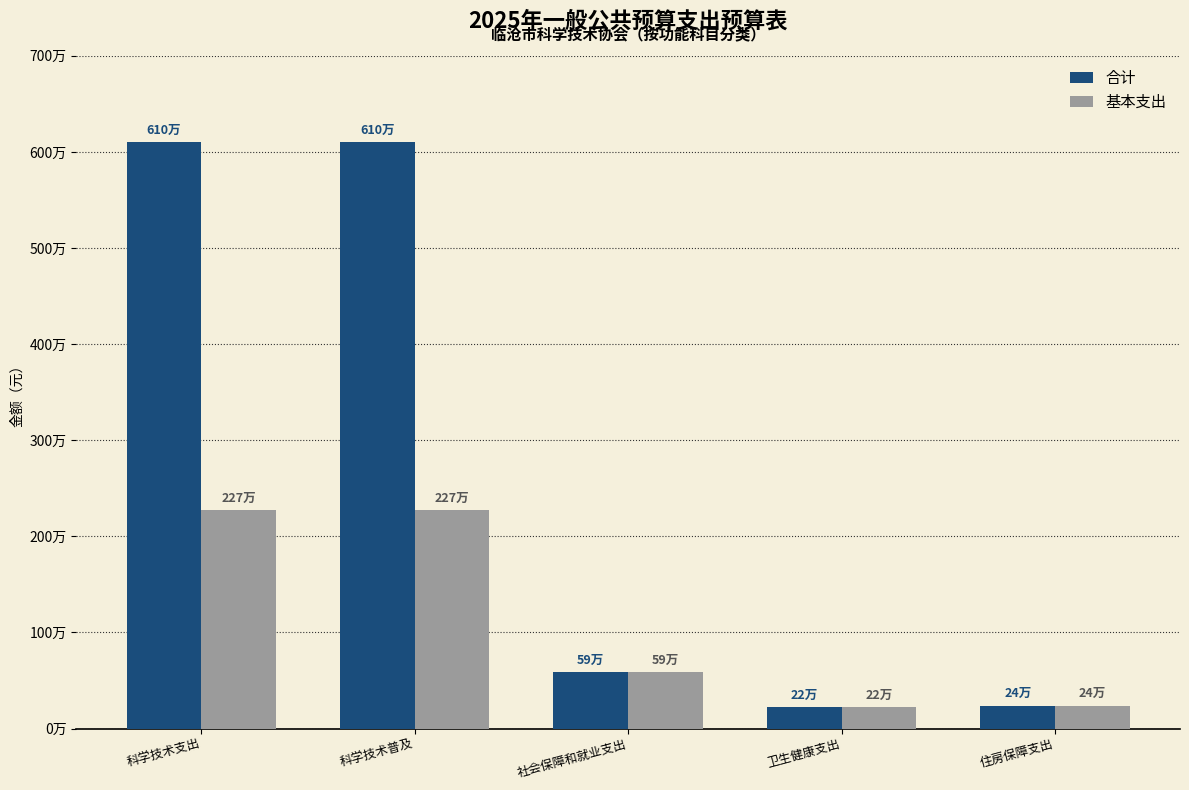

Are the bars horizontal?

No